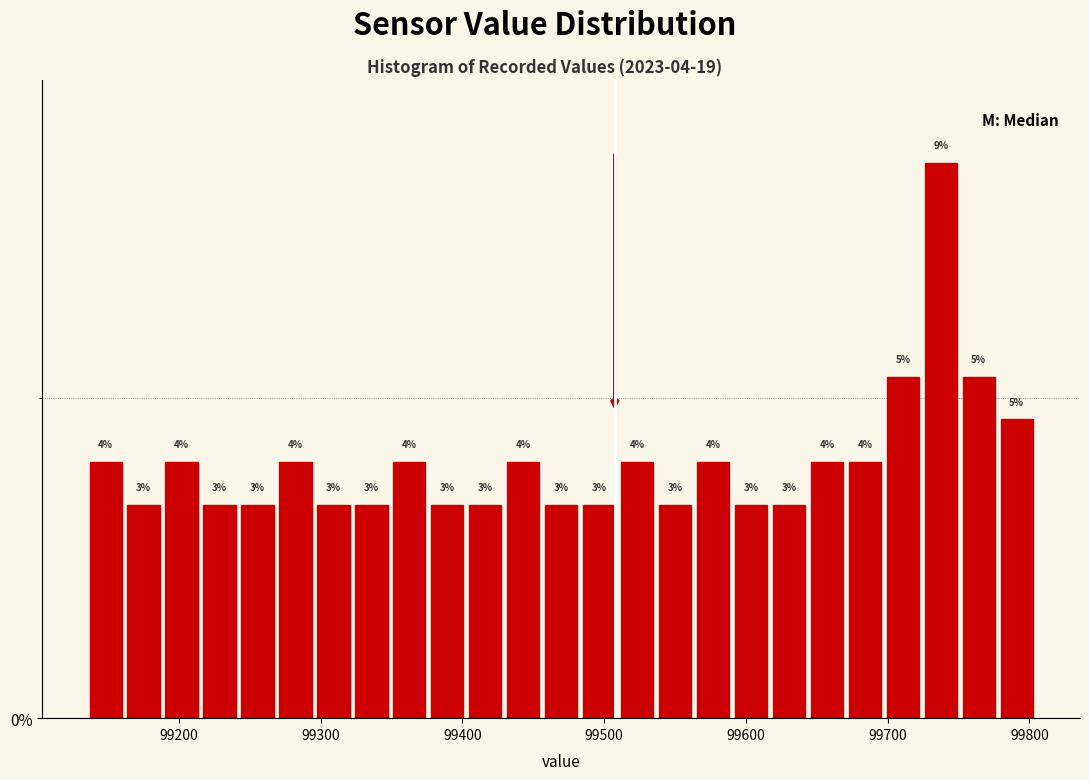

Around what value on the x-axis is the tallest bar? Give the approximate position of its centre, as read against the axis.

99740